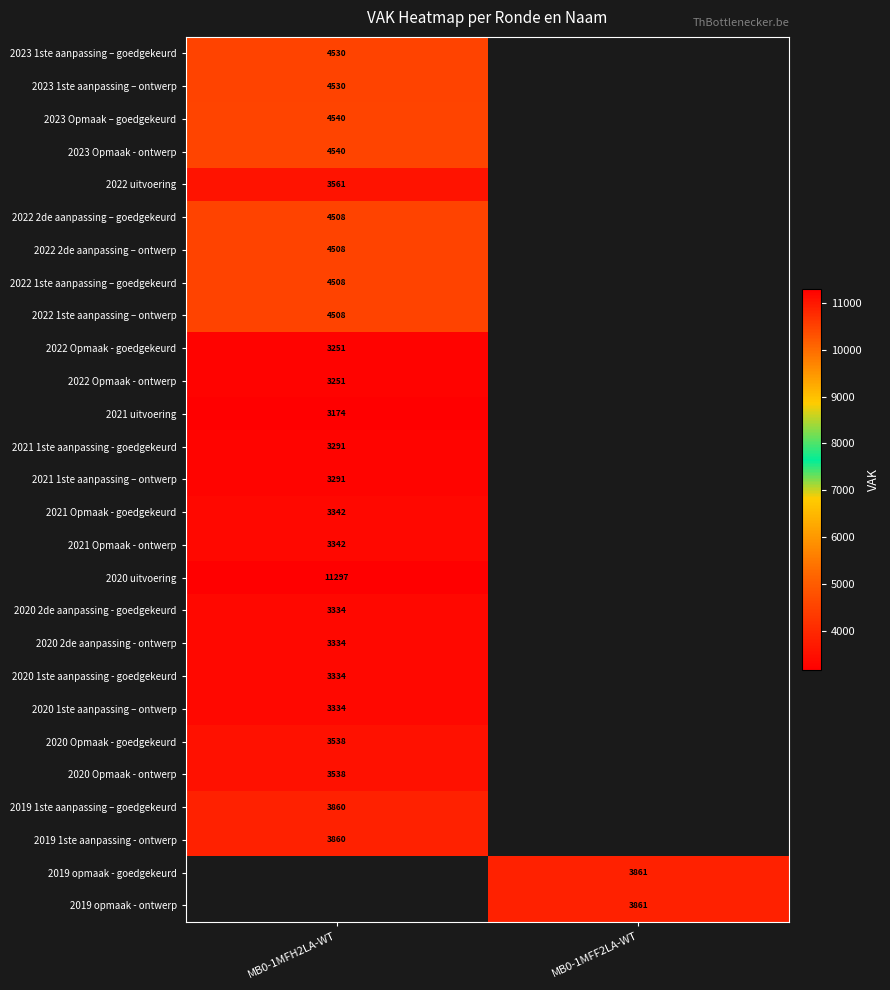

The value of 2022 1ste aanpassing – ontwerp at MB0-1MFH2LA-WT is 5959.5. True or false?

False